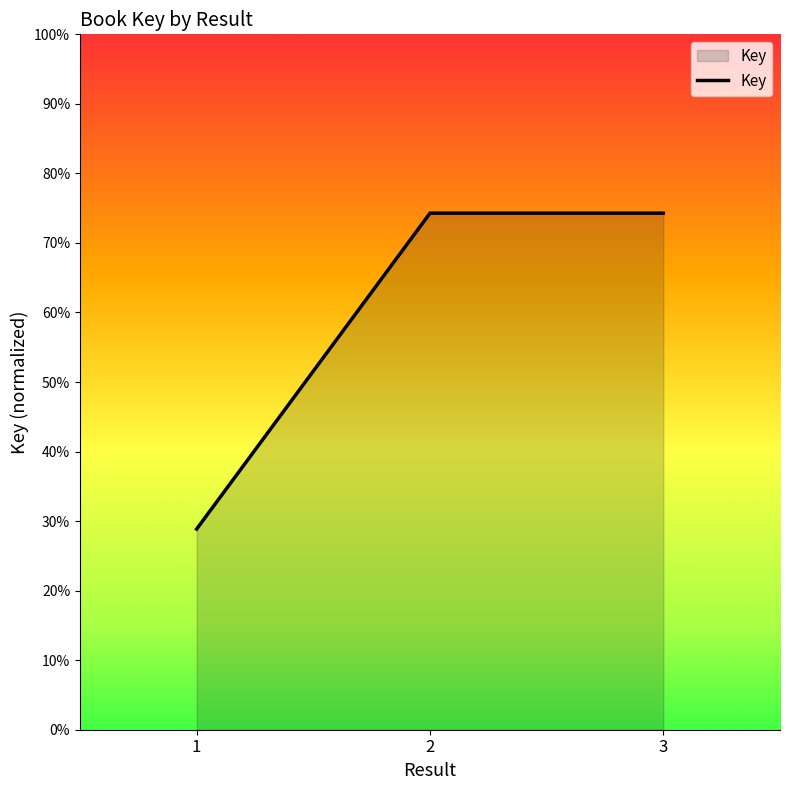

What is the ratio of the value at 1 to the value at 3?

0.4